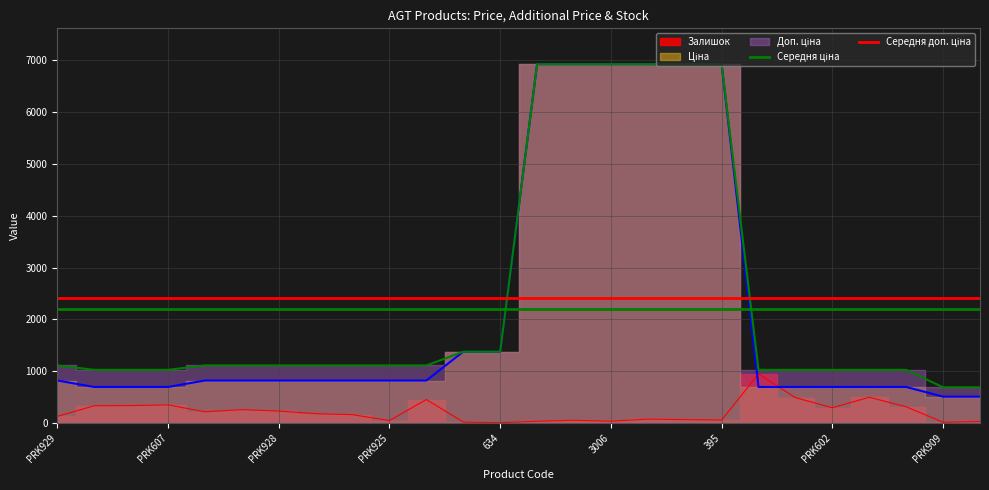

Which series has the widest spread of values?

Середня ціна